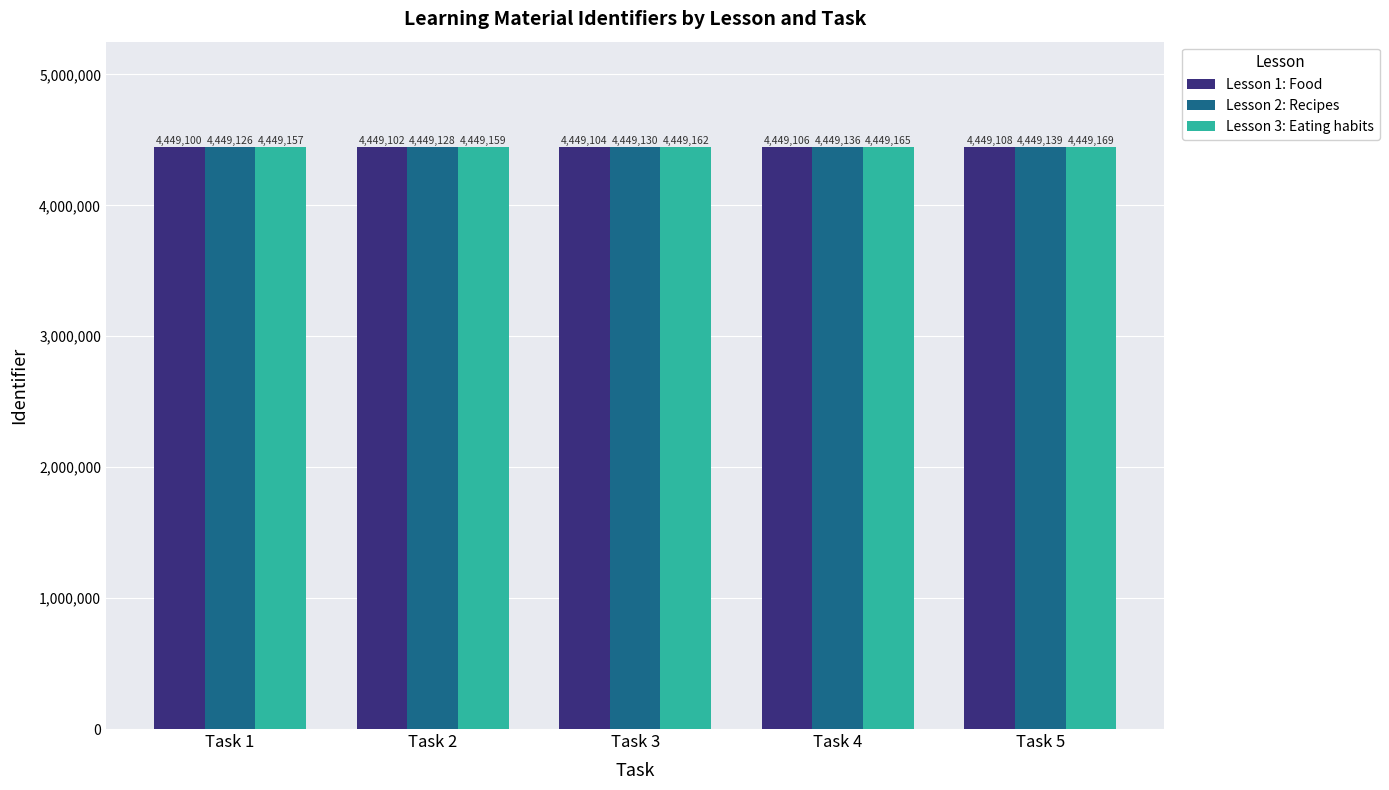

What is the maximum value shown in the chart?

4449169